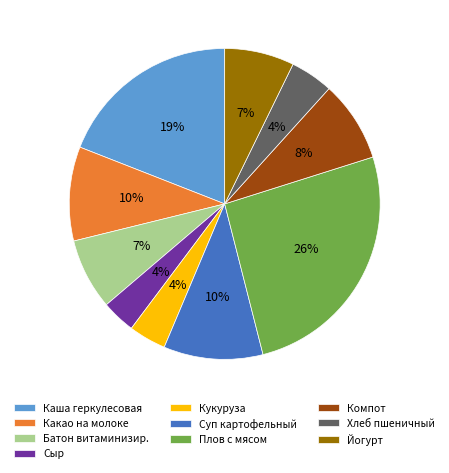

Does any single category account for the majority?

No